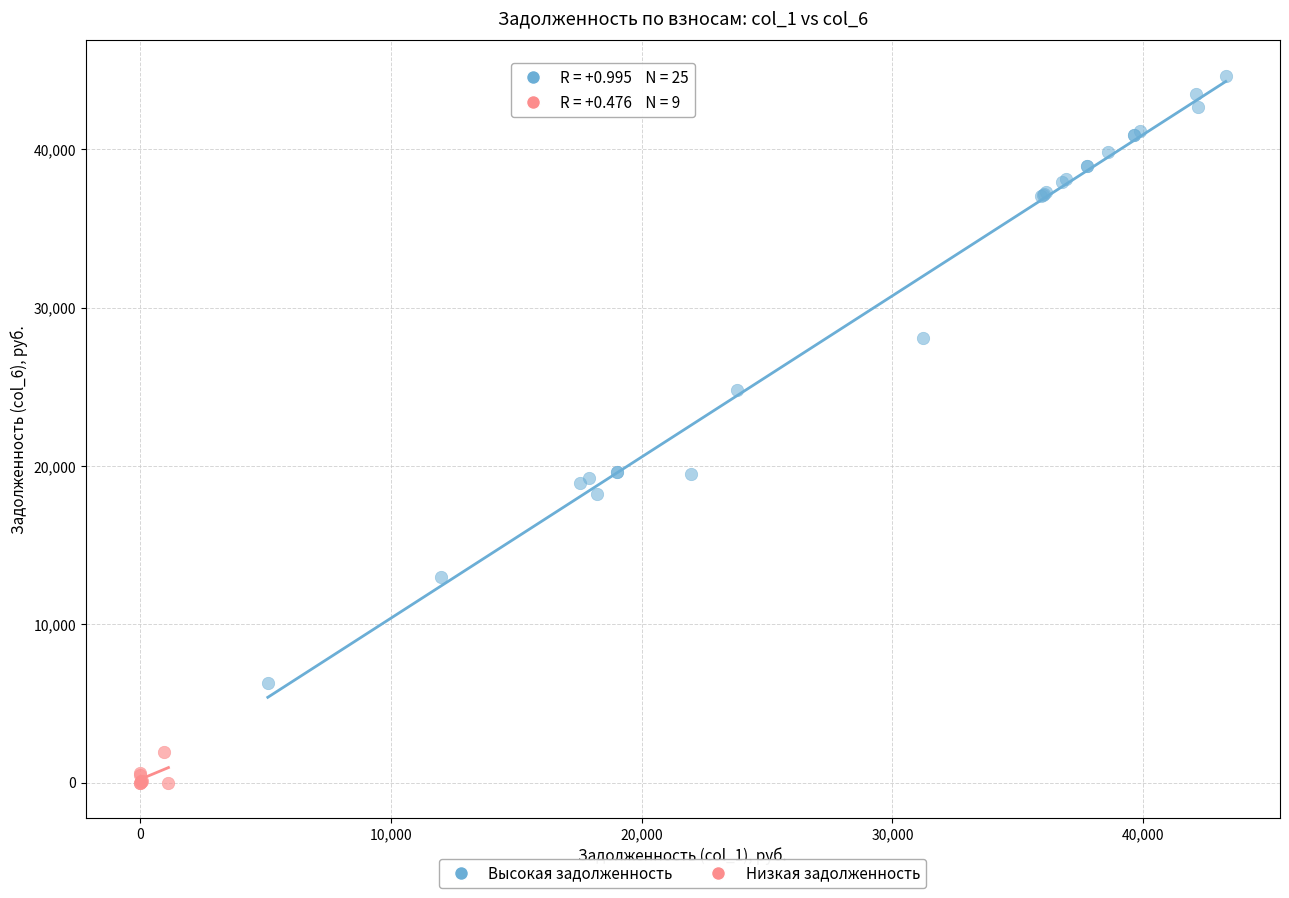

What are all the series names shown in the legend?

Высокая задолженность, Низкая задолженность